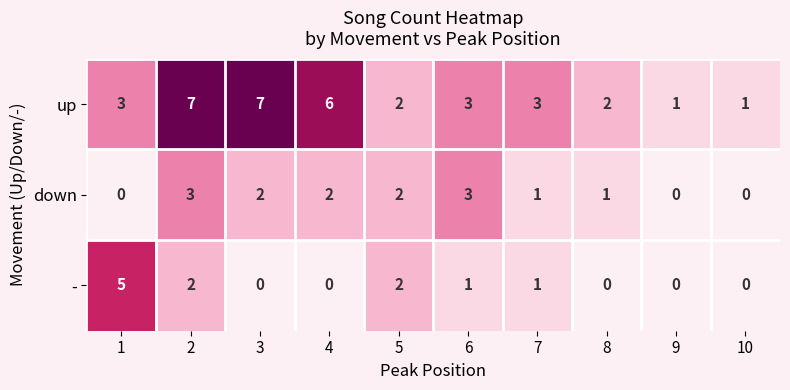

What is the difference between the highest and lowest values at 2?

5